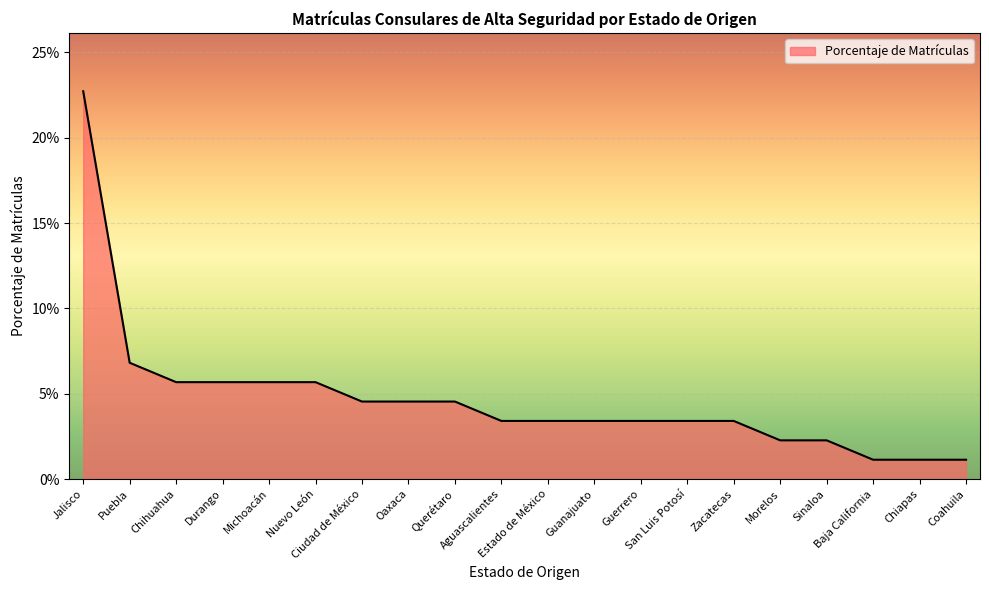

Does the chart have visible grid lines?

Yes